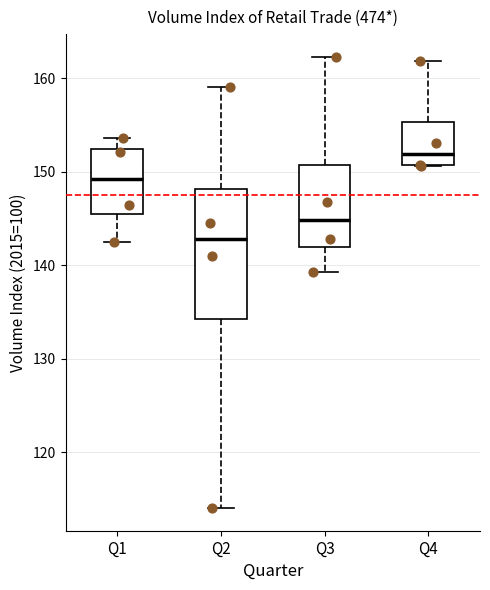

Where does the median line of the box for Q3 sit on the y-axis? The values are not printed on the chart, so give them approximately, as read against the axis.

145